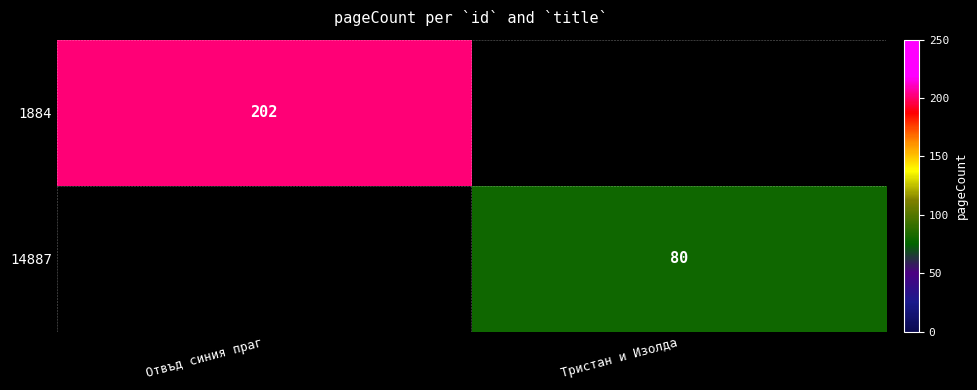

Is it true that 1884 equals 202 at Отвъд синия праг?

True